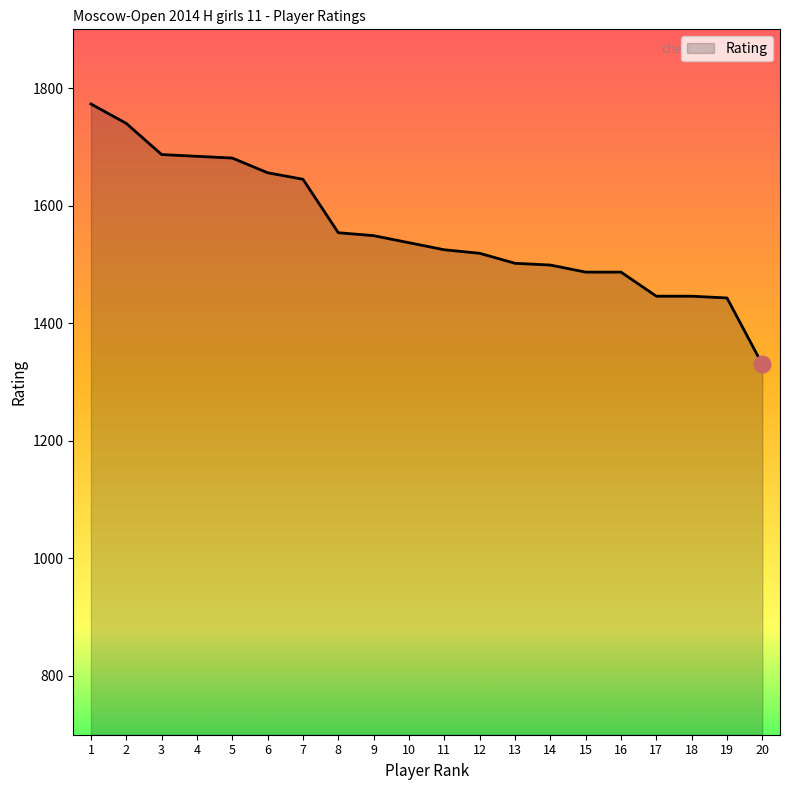

What is the difference between the values at 4 and 1?

89